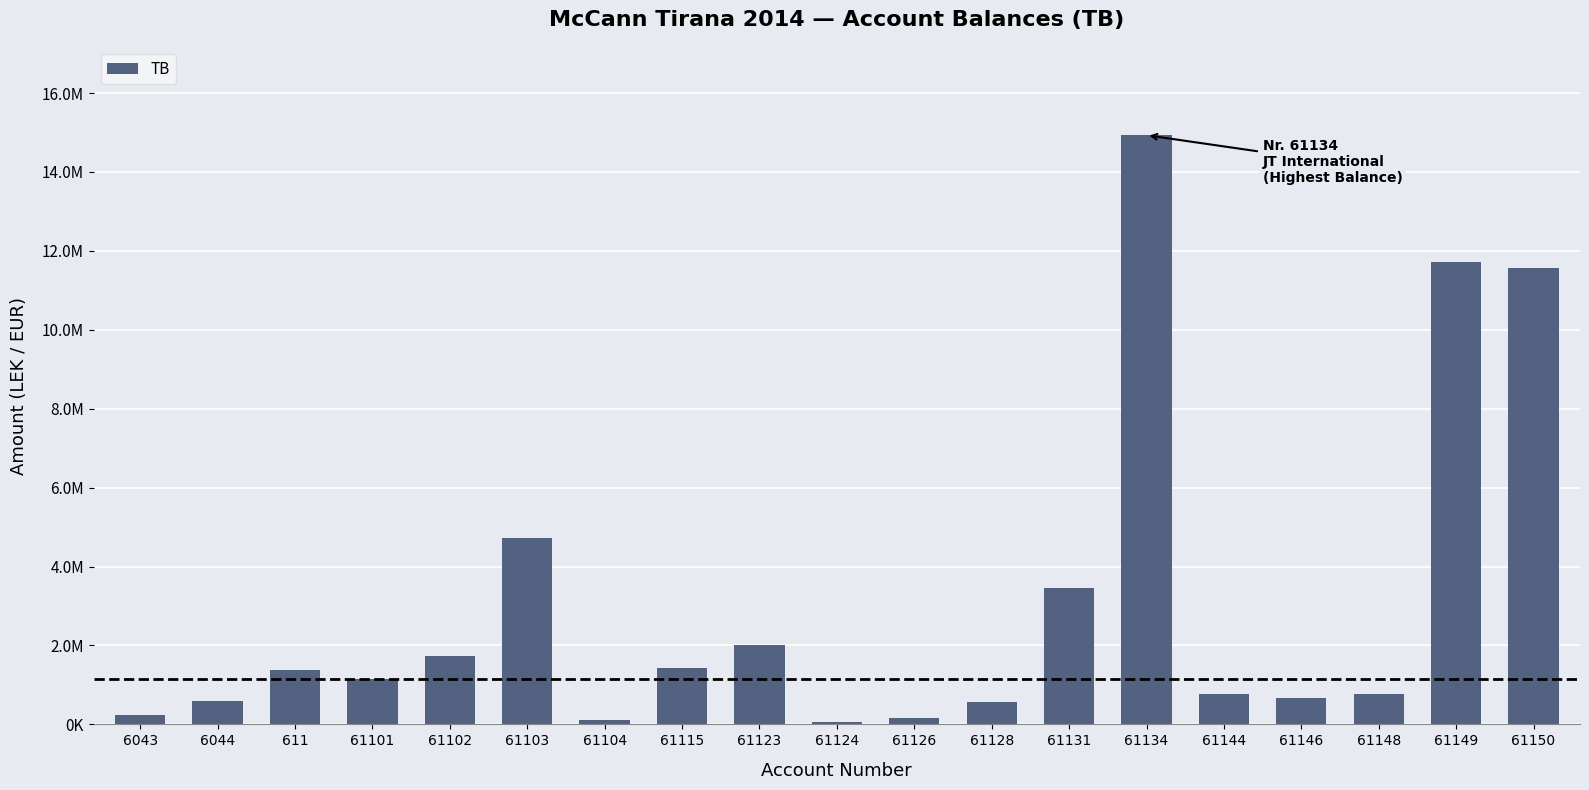

What is the label of the 11th bar from the right?

61123